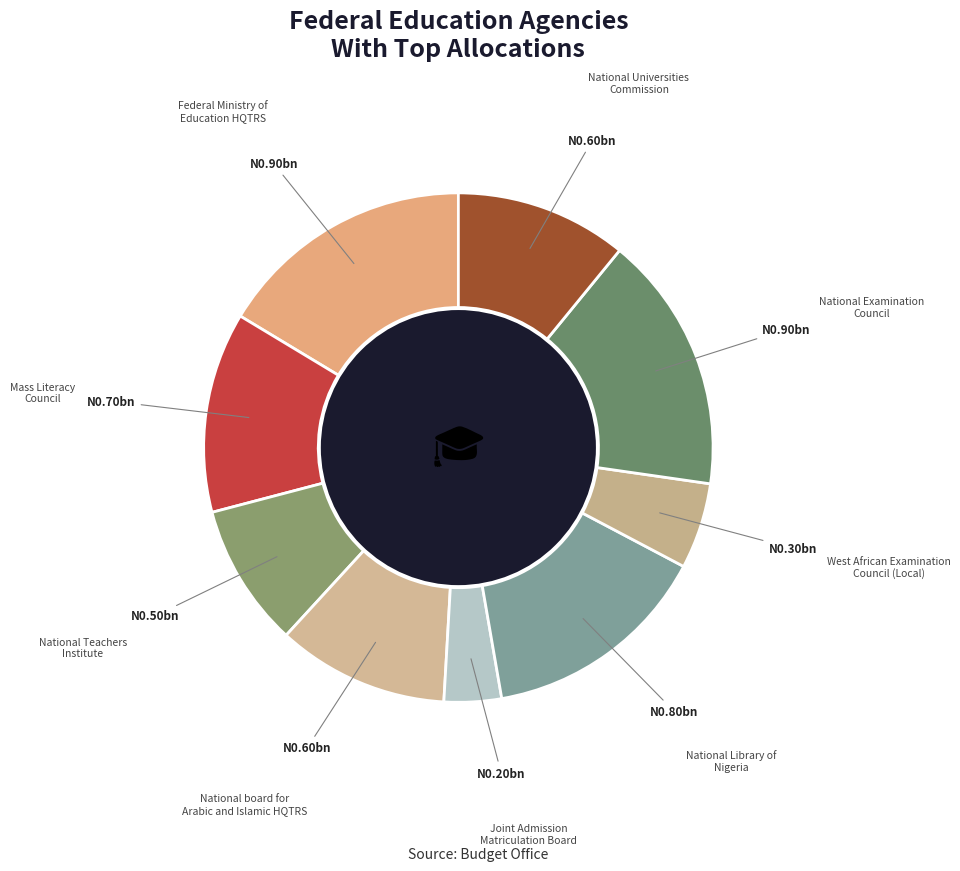

Count the number of slices in the pie.

9